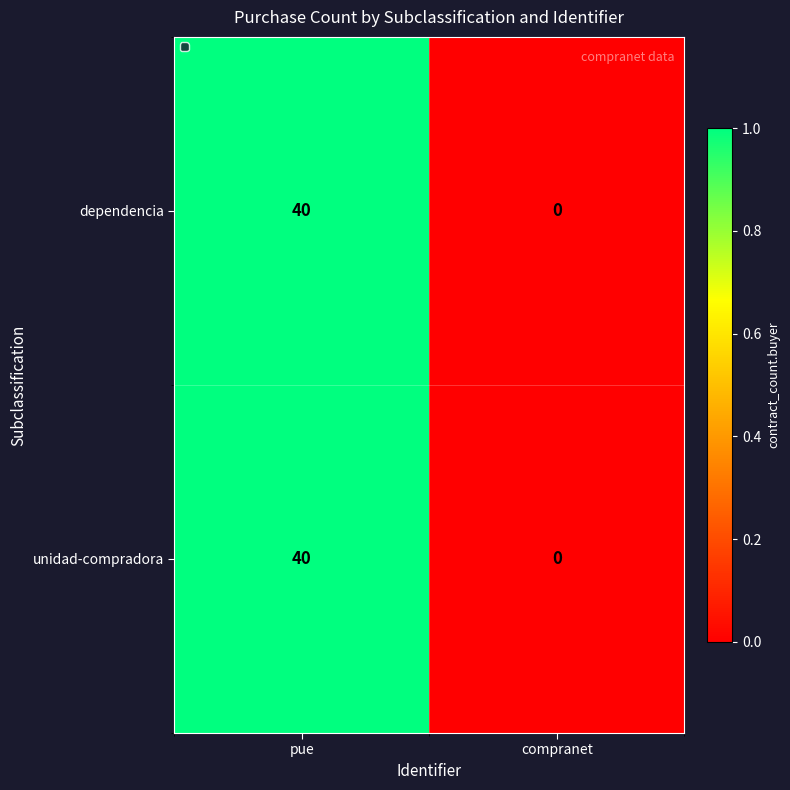

What is the total value across all series at pue?

80